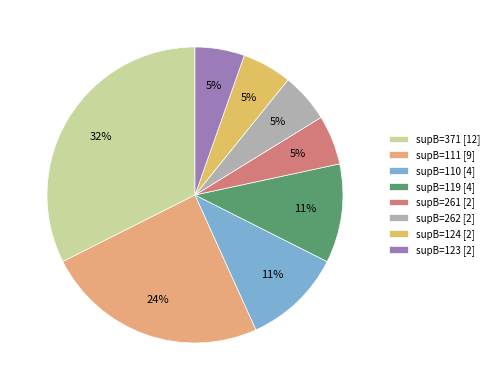

How many slices are in this pie chart?

8